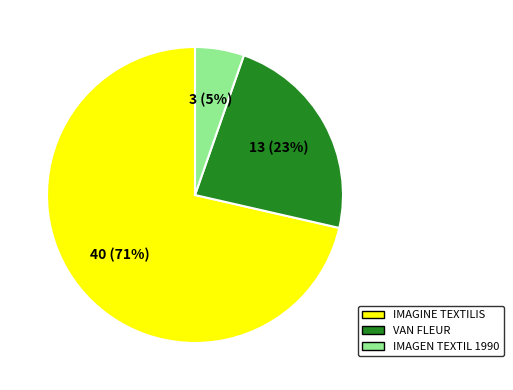

To the nearest percent, what is the average slice percentage?

33%